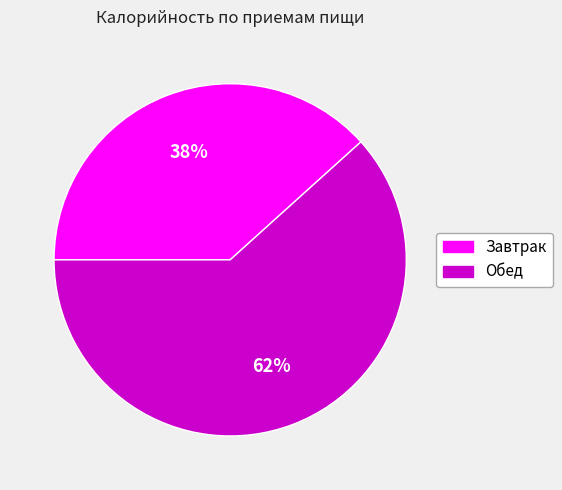

The Завтрак slice represents 38% of the pie. True or false?

True